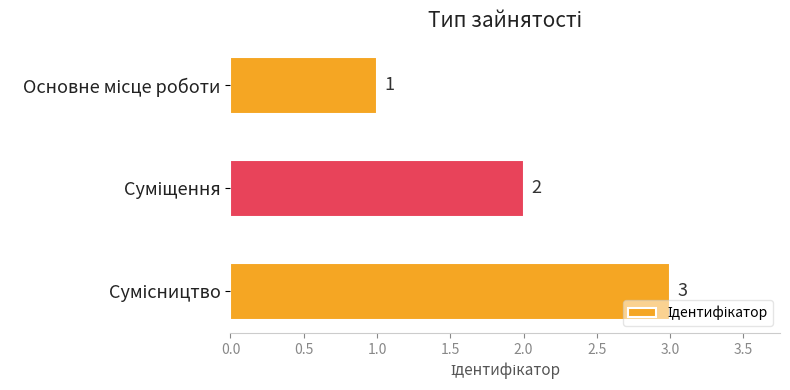

What is the average value?

2